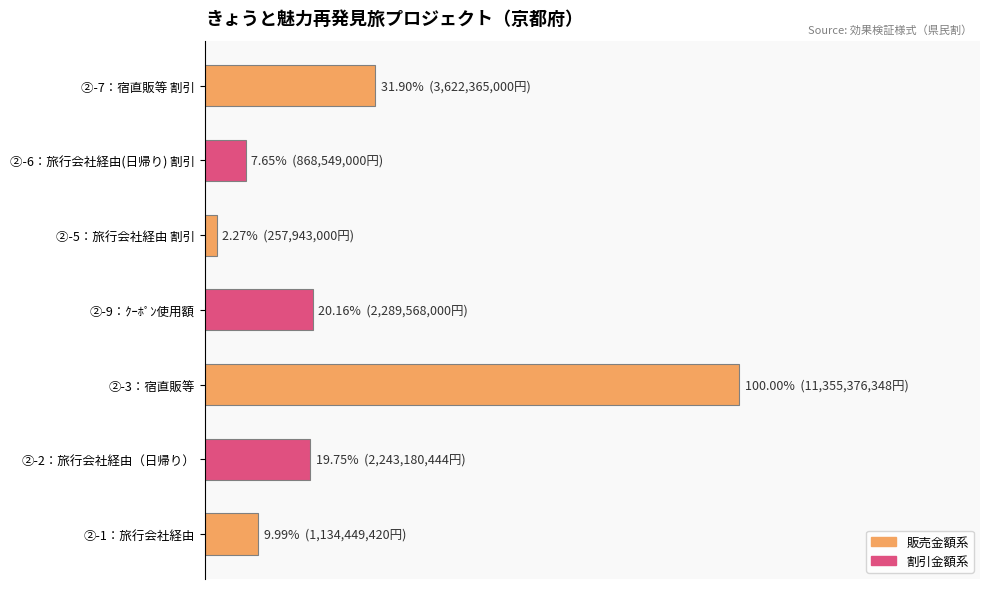

Does the chart contain any negative values?

No